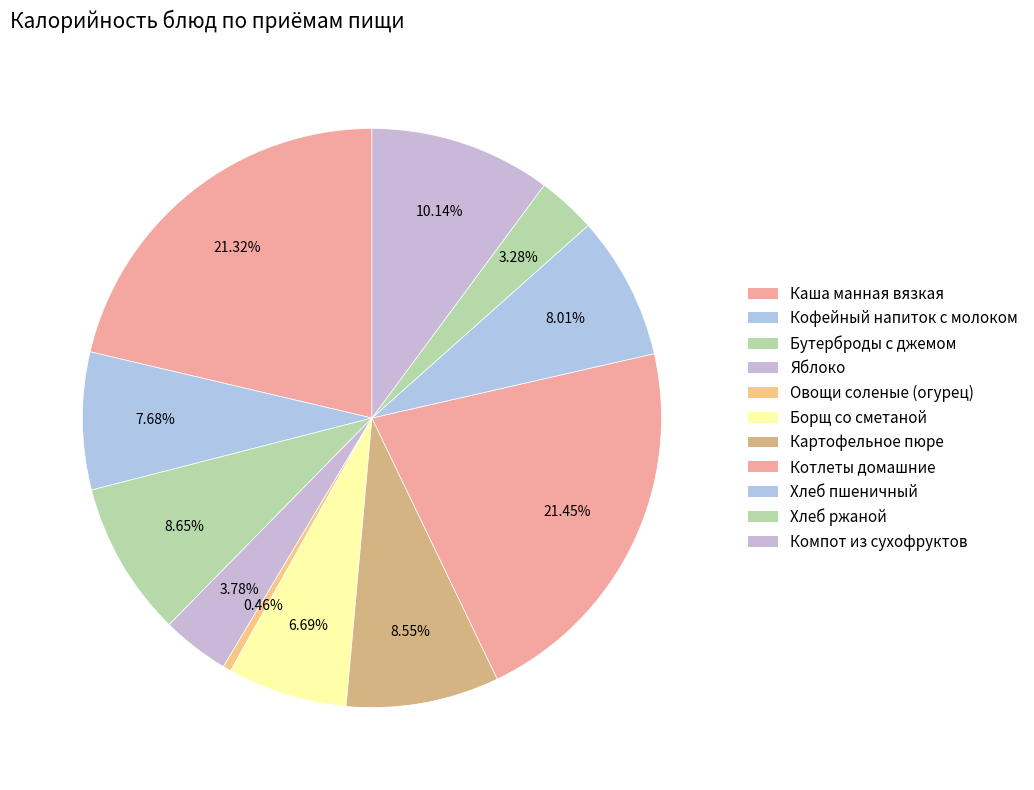

Combined, do Хлеб пшеничный and Борщ со сметаной account for over 50%?

No